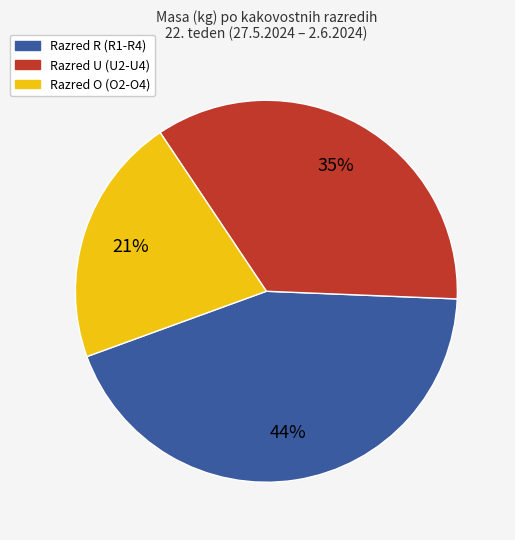

How many slices are in this pie chart?

3